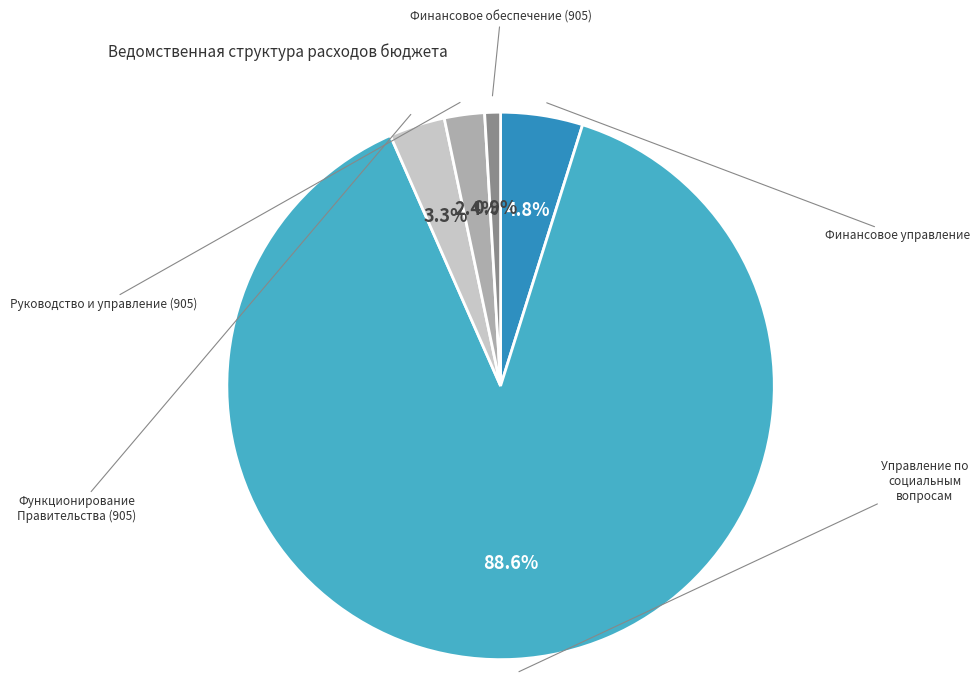

Is there a majority slice in this chart?

Yes